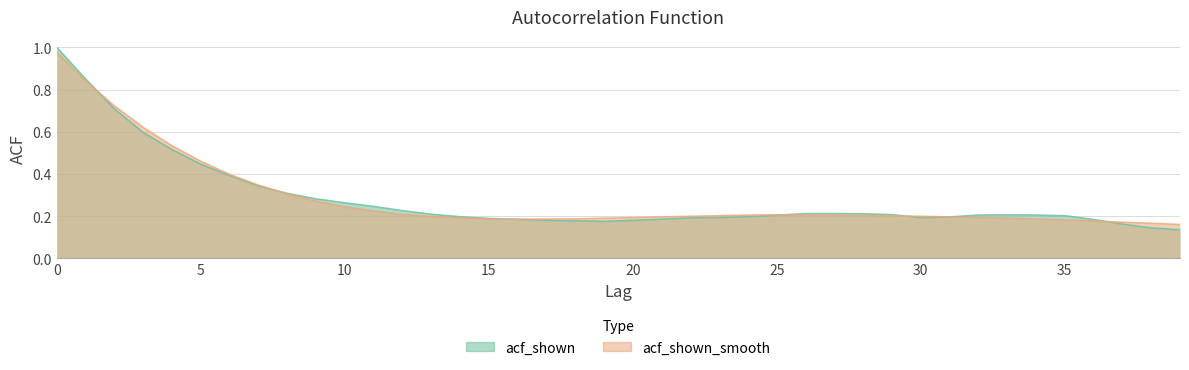

List the series in order of their peak value, highest first.

acf_shown, acf_shown_smooth